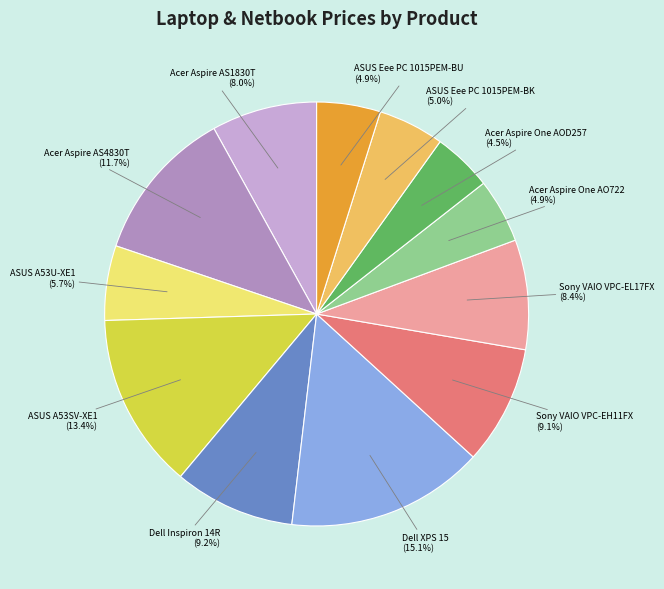

Is there a majority slice in this chart?

No